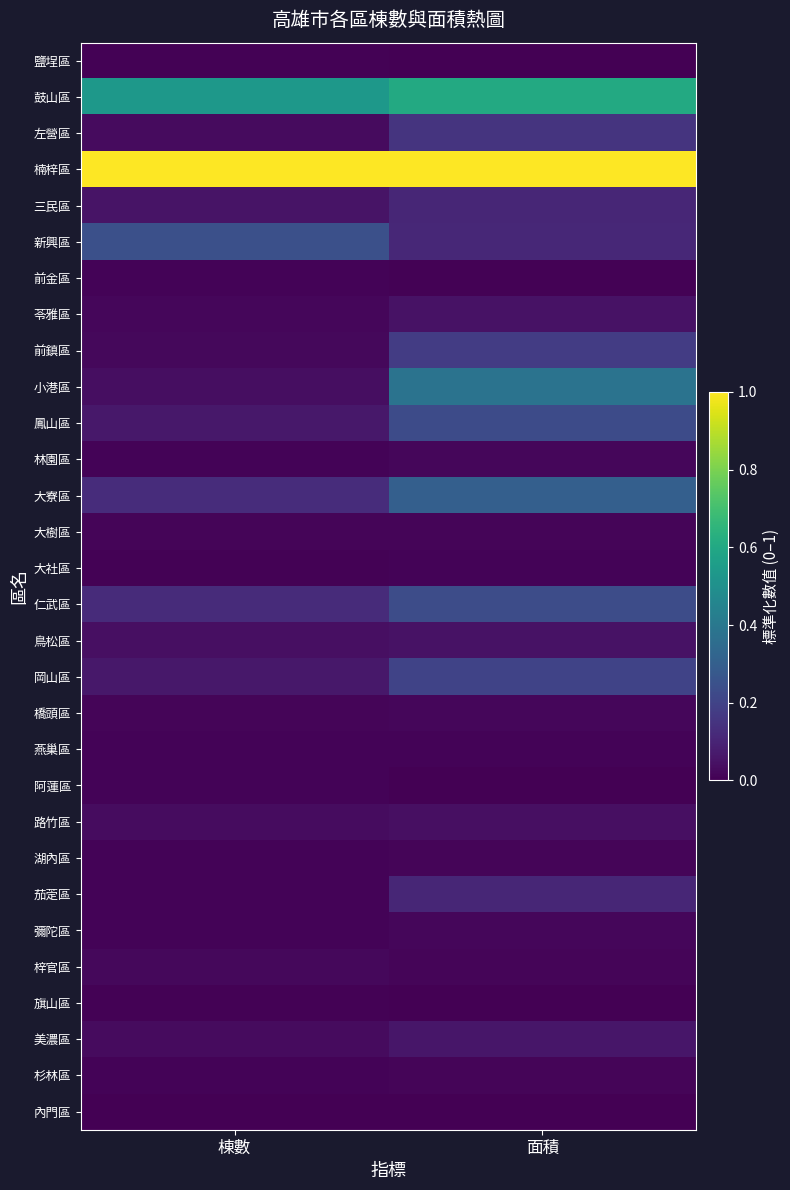

Which has a higher value, 棟數 or 面積?

棟數